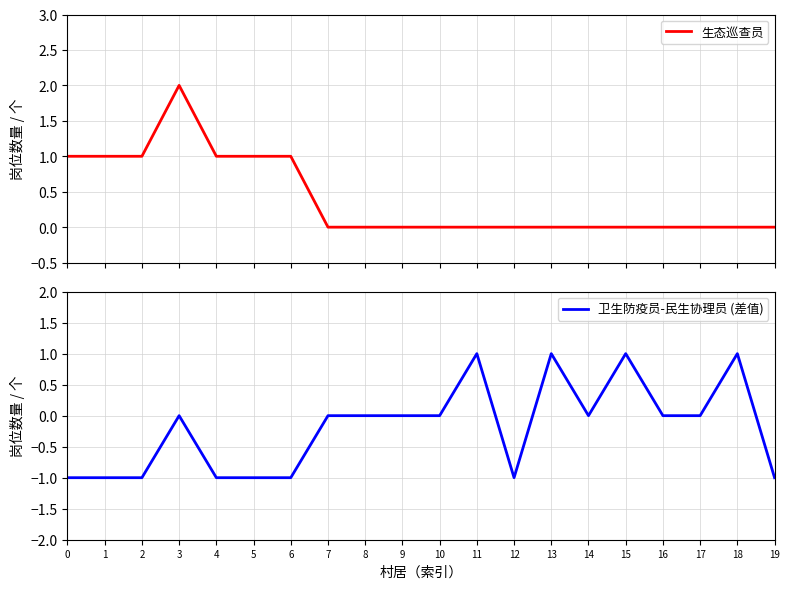

True or false: 卫生防疫员-民生协理员 (差值) has a value of 1 at 13.

True